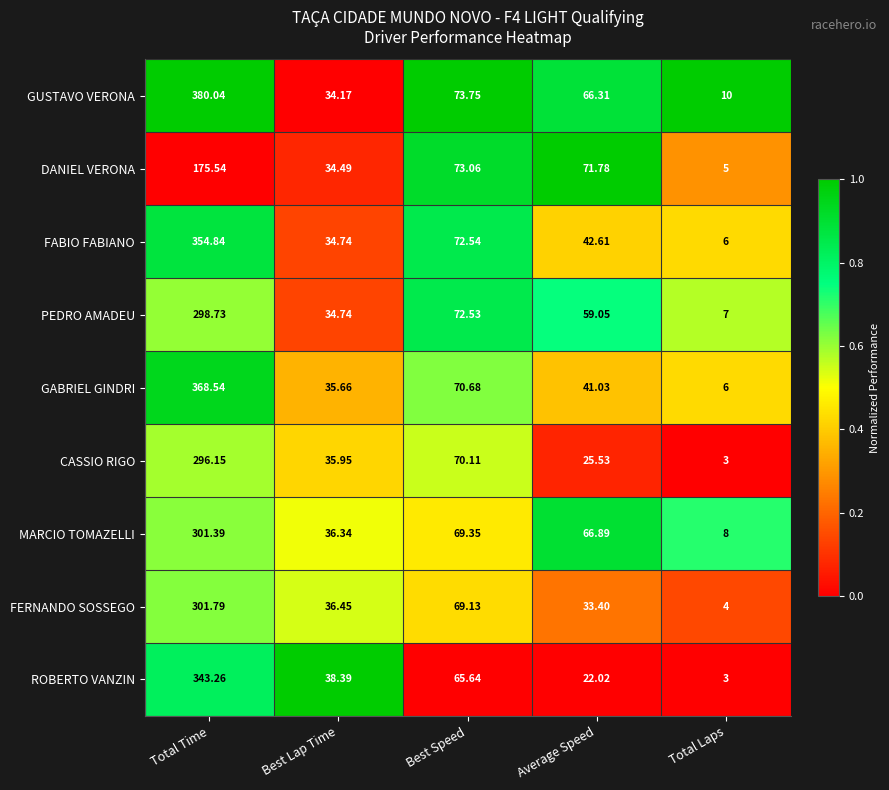

Between Total Time and Total Laps, which series saw the biggest shift?

GUSTAVO VERONA